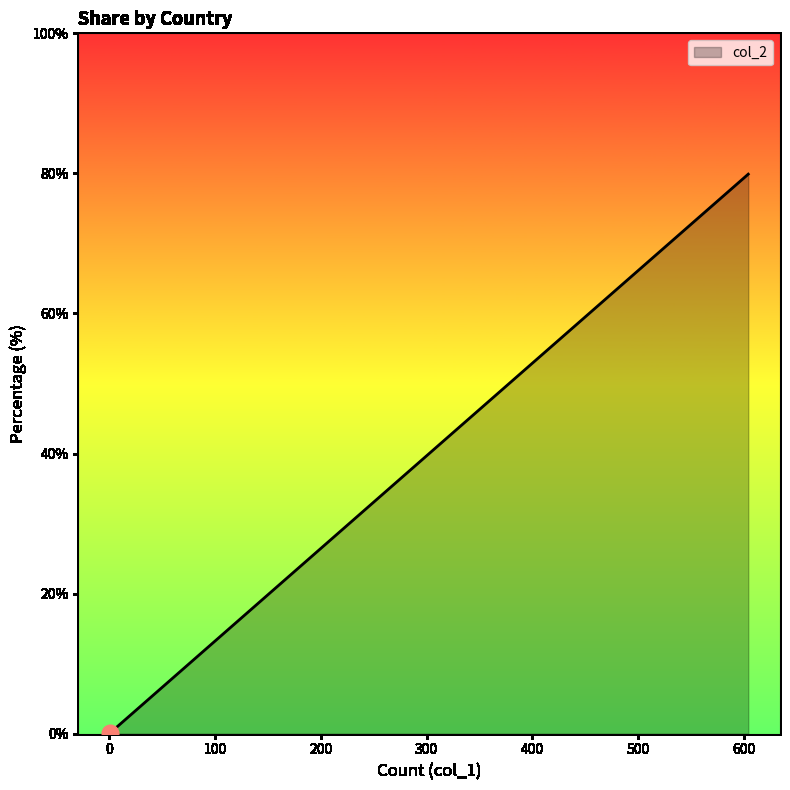

How many lines are shown in the chart?

1